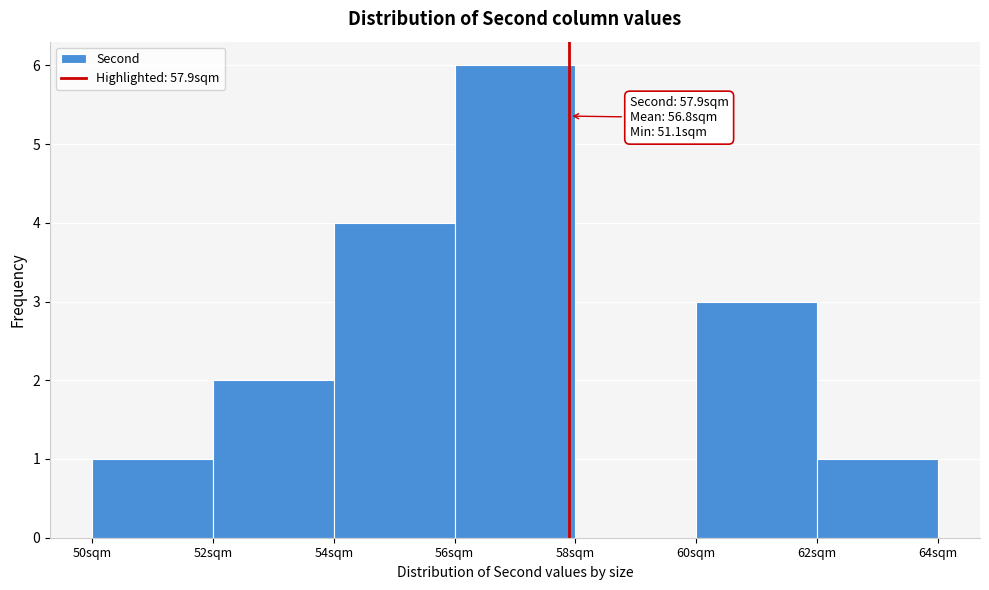

Which range on the x-axis has the tallest bar?

56 to 58